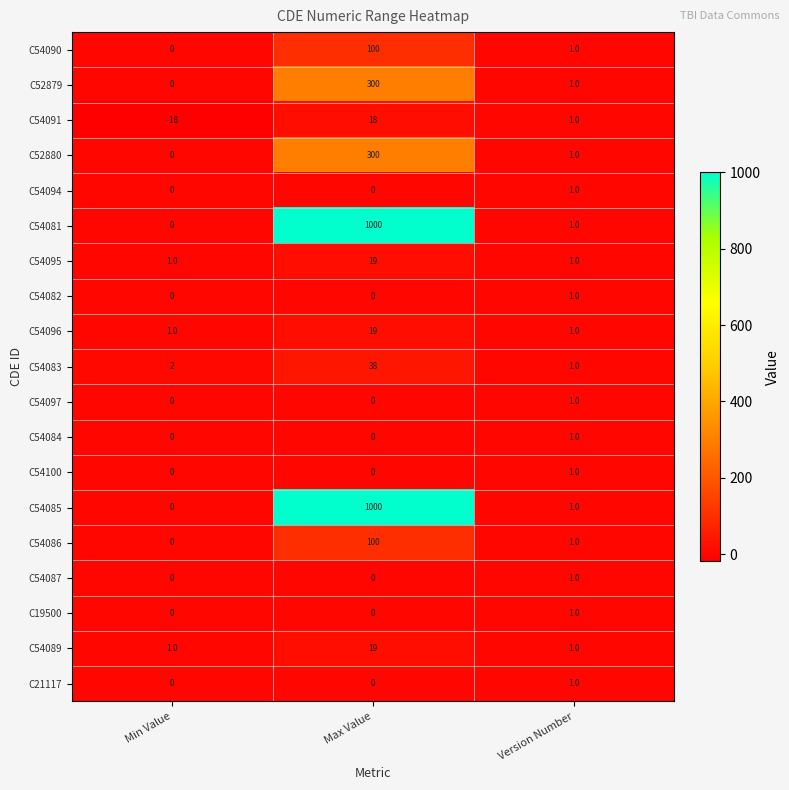

How many distinct data groups are displayed?

19